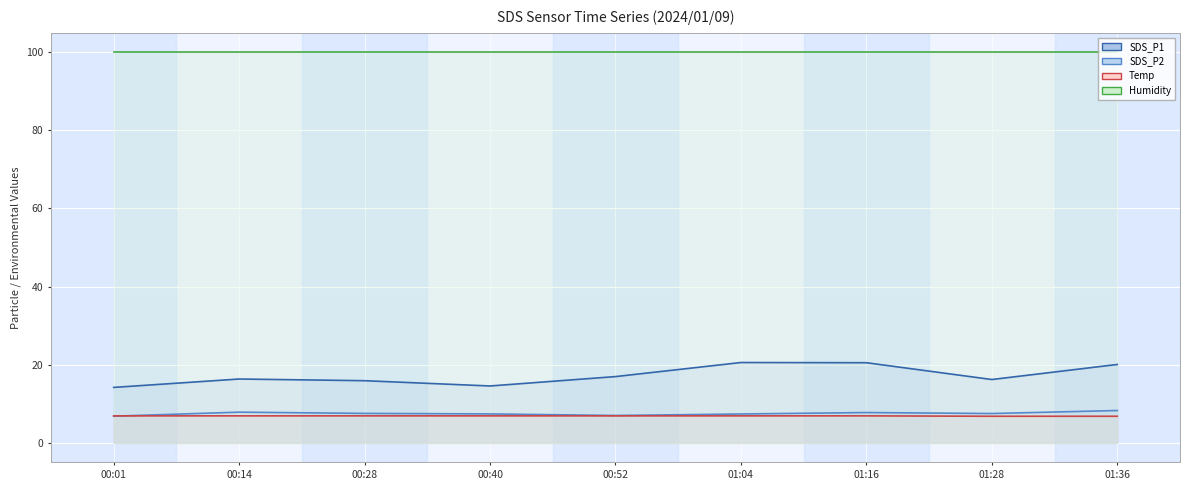

At which category does SDS_P2 line reach its first local peak?

00:14